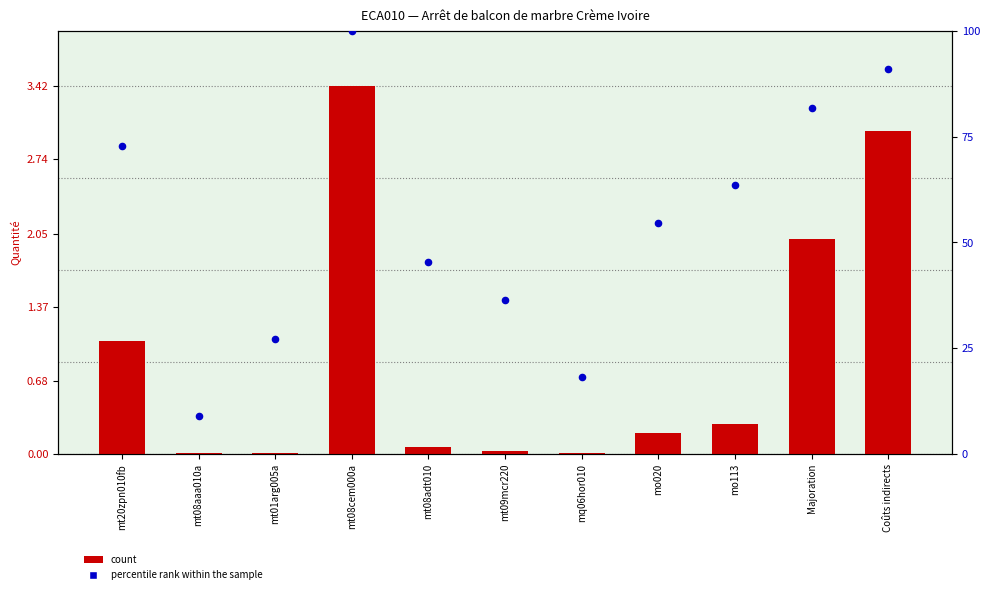

What are all the series names shown in the legend?

count, percentile rank within the sample